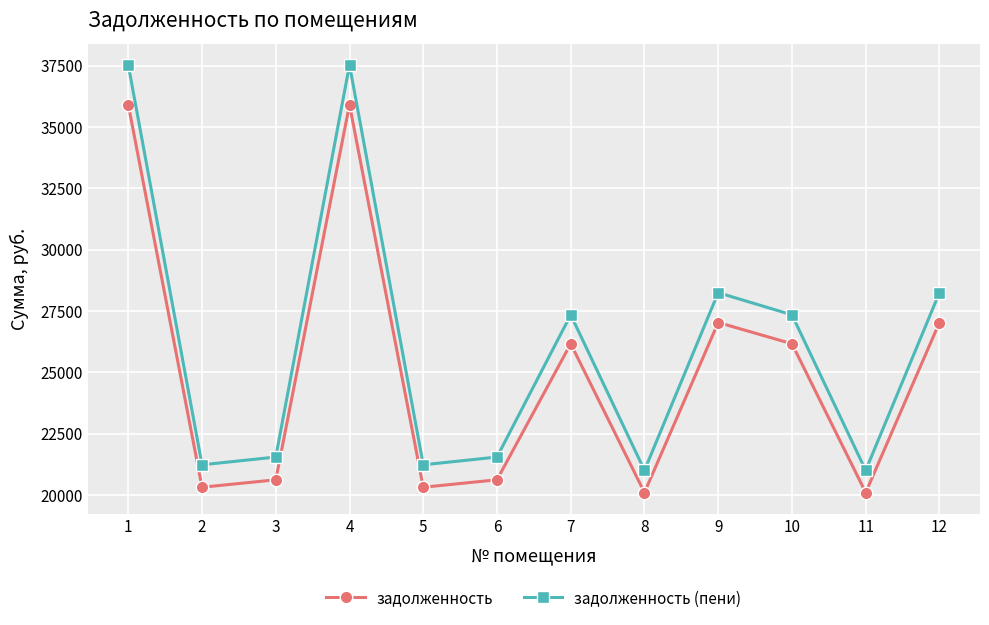

True or false: задолженность (пени) and задолженность intersect in this chart.

False